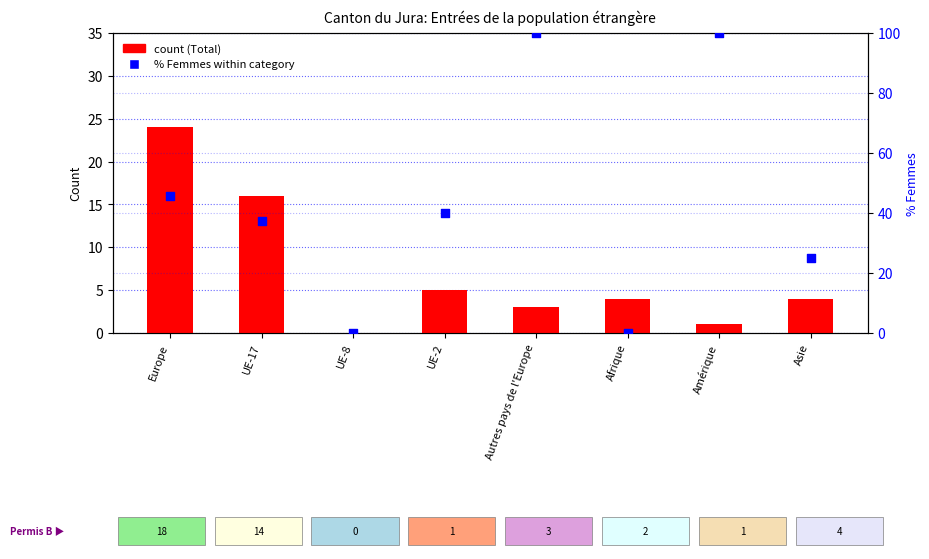

At how many categories does at least one series exceed 11?

6